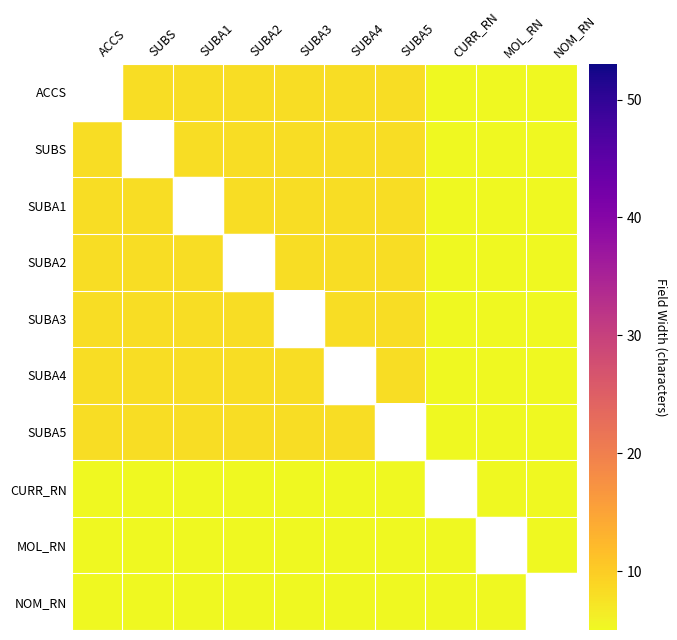

Reading left to right, extract all data points from this chart.

ACCS: ACCS=53	SUBS=8	SUBA1=8	SUBA2=8	SUBA3=8	SUBA4=8	SUBA5=8	CURR_RN=5	MOL_RN=5	NOM_RN=5
SUBS: ACCS=8	SUBS=53	SUBA1=8	SUBA2=8	SUBA3=8	SUBA4=8	SUBA5=8	CURR_RN=5	MOL_RN=5	NOM_RN=5
SUBA1: ACCS=8	SUBS=8	SUBA1=53	SUBA2=8	SUBA3=8	SUBA4=8	SUBA5=8	CURR_RN=5	MOL_RN=5	NOM_RN=5
SUBA2: ACCS=8	SUBS=8	SUBA1=8	SUBA2=53	SUBA3=8	SUBA4=8	SUBA5=8	CURR_RN=5	MOL_RN=5	NOM_RN=5
SUBA3: ACCS=8	SUBS=8	SUBA1=8	SUBA2=8	SUBA3=53	SUBA4=8	SUBA5=8	CURR_RN=5	MOL_RN=5	NOM_RN=5
SUBA4: ACCS=8	SUBS=8	SUBA1=8	SUBA2=8	SUBA3=8	SUBA4=53	SUBA5=8	CURR_RN=5	MOL_RN=5	NOM_RN=5
SUBA5: ACCS=8	SUBS=8	SUBA1=8	SUBA2=8	SUBA3=8	SUBA4=8	SUBA5=53	CURR_RN=5	MOL_RN=5	NOM_RN=5
CURR_RN: ACCS=5	SUBS=5	SUBA1=5	SUBA2=5	SUBA3=5	SUBA4=5	SUBA5=5	CURR_RN=5	MOL_RN=5	NOM_RN=5
MOL_RN: ACCS=5	SUBS=5	SUBA1=5	SUBA2=5	SUBA3=5	SUBA4=5	SUBA5=5	CURR_RN=5	MOL_RN=5	NOM_RN=5
NOM_RN: ACCS=5	SUBS=5	SUBA1=5	SUBA2=5	SUBA3=5	SUBA4=5	SUBA5=5	CURR_RN=5	MOL_RN=5	NOM_RN=5